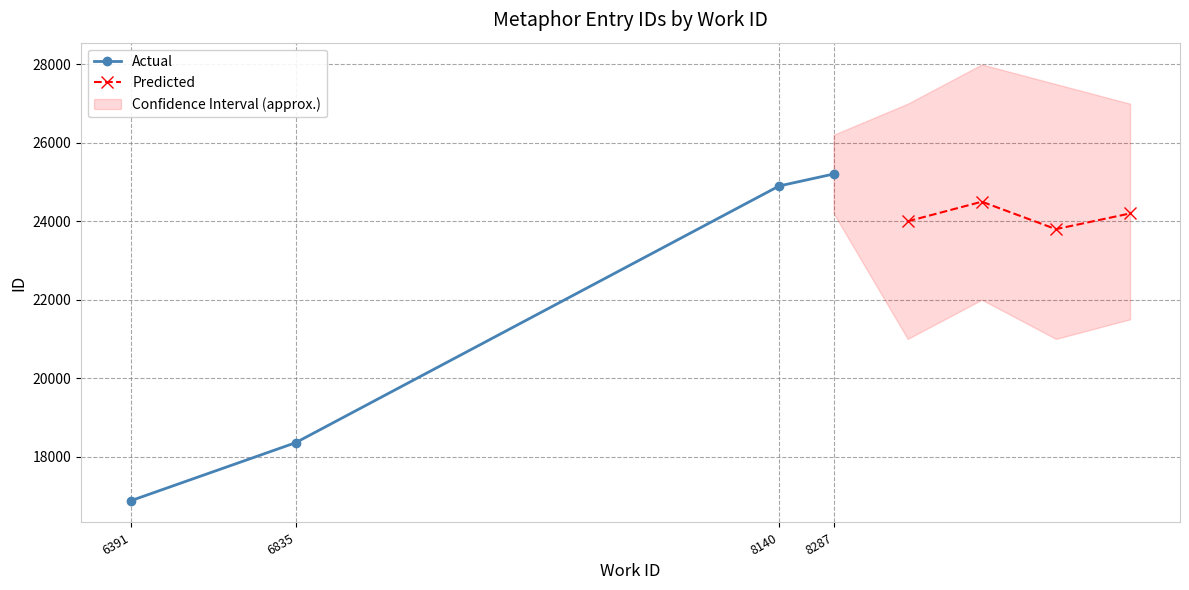

What is the minimum value for Actual?

16875